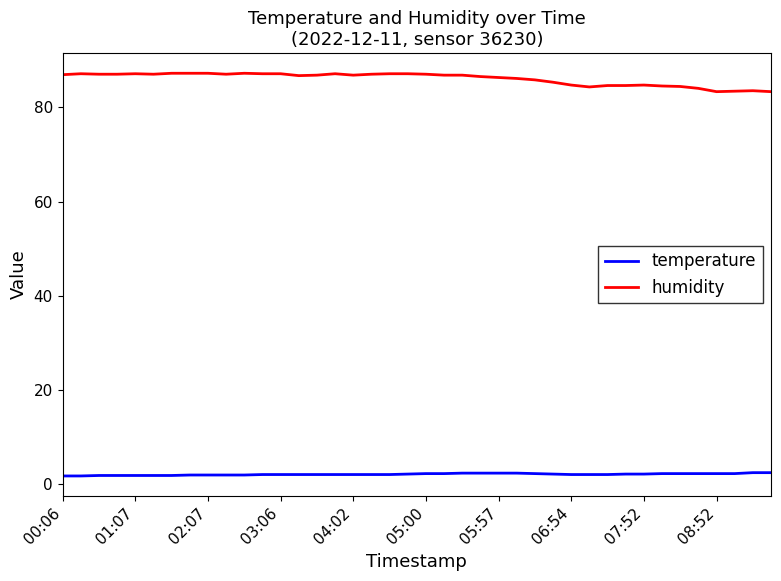

True or false: humidity and temperature intersect in this chart.

False